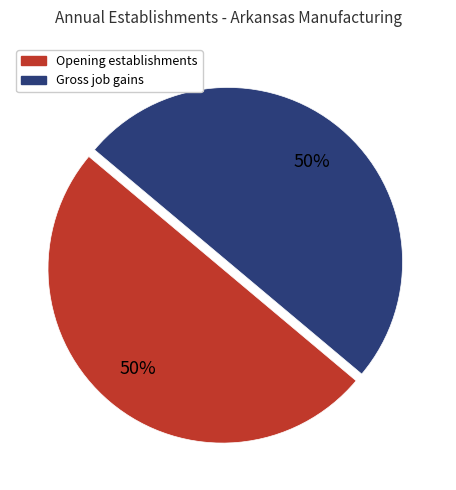

To the nearest percent, what is the average slice percentage?

50%